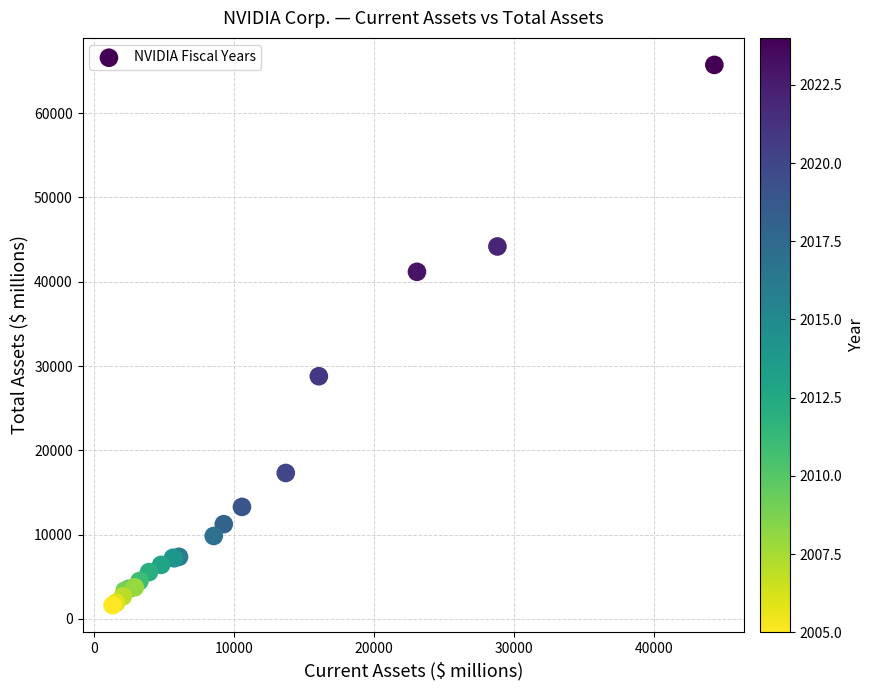

What Y value in the scatter plot is closest to 33678?

28791